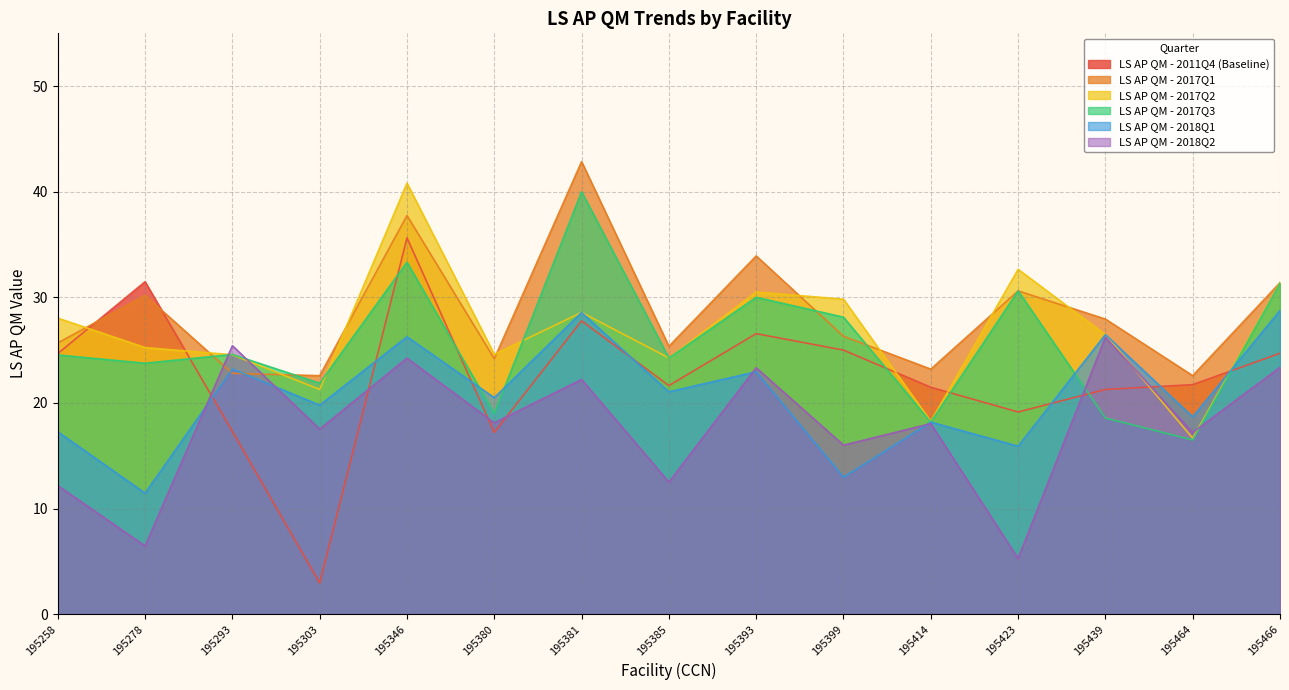

Reading left to right, what are all the values shown in this chart?

LS AP QM - 2011Q4 (Baseline): 24.7	31.5	17.3	2.9	35.6	17.2	27.8	21.6	26.6	25.0	21.5	19.1	21.3	21.7	24.7
LS AP QM - 2017Q1: 25.7	30.2	22.8	22.6	37.8	24.2	42.9	25.4	33.9	26.3	23.2	30.6	27.9	22.6	31.4
LS AP QM - 2017Q2: 28.0	25.2	24.6	21.3	40.8	24.6	28.6	24.3	30.5	29.8	18.2	32.6	26.5	16.7	31.4
LS AP QM - 2017Q3: 24.5	23.8	24.6	21.9	33.3	19.0	40.0	24.3	30.0	28.1	18.2	30.6	18.6	16.5	31.3
LS AP QM - 2018Q1: 17.3	11.4	23.2	19.8	26.3	20.5	28.6	21.1	22.9	13.0	18.2	15.9	26.5	18.7	28.8
LS AP QM - 2018Q2: 12.2	6.5	25.4	17.5	24.2	18.1	22.2	12.5	23.3	16.0	18.0	5.3	26.2	17.2	23.4